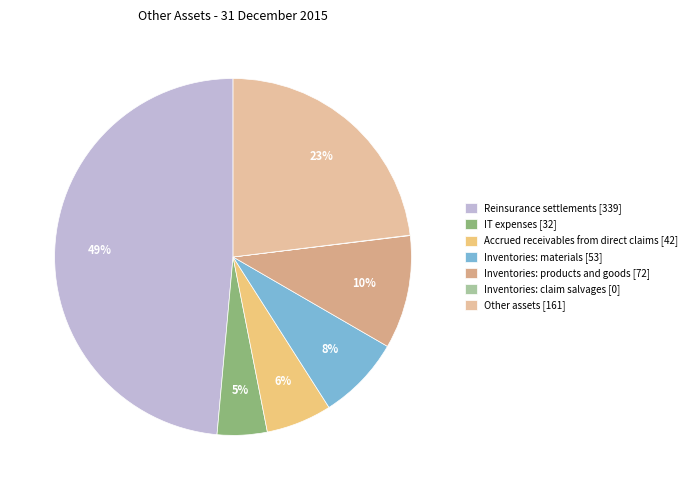

Is the sum of Inventories: materials and Inventories: products and goods greater than half?

No